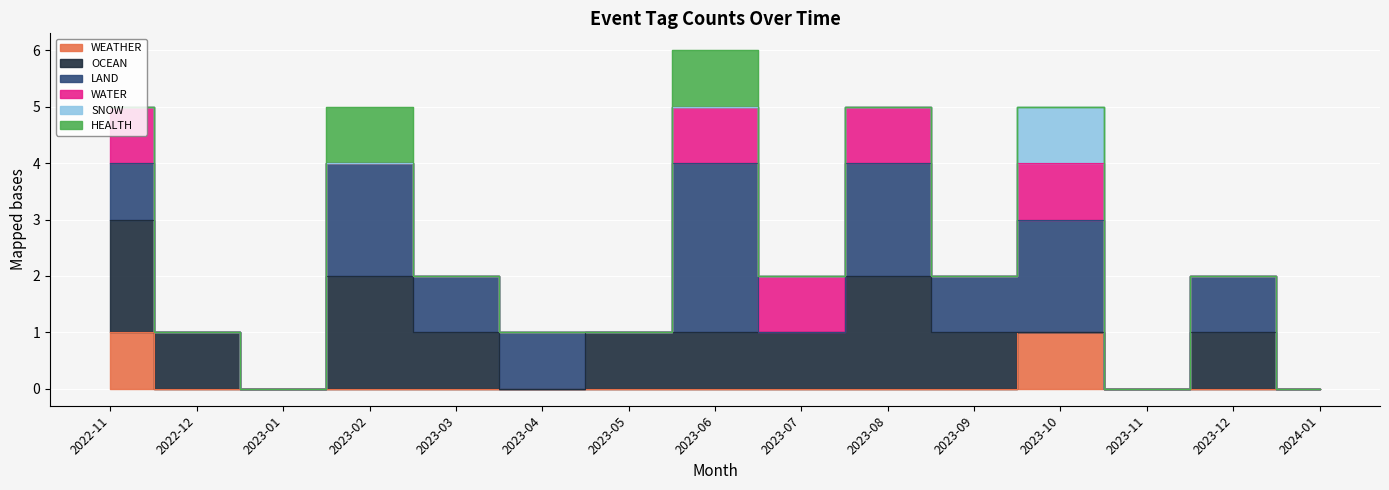

How many values in the LAND series exceed 1?

4